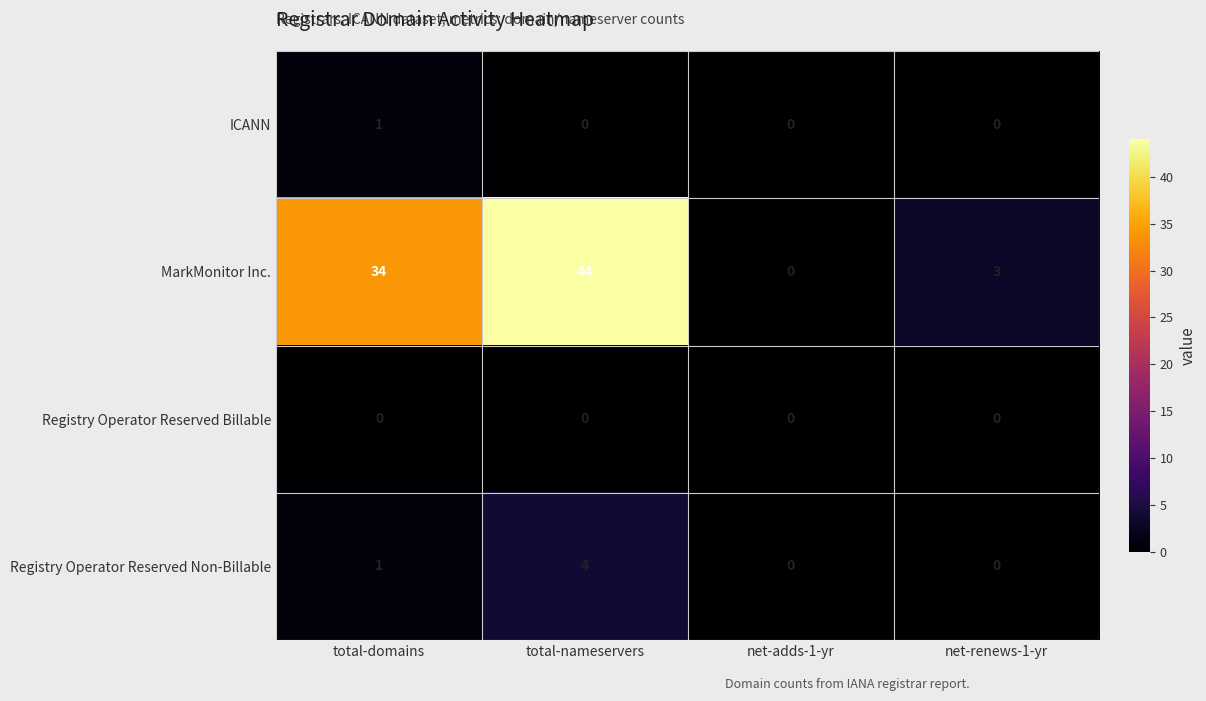

Reading left to right, extract all data points from this chart.

ICANN: total-domains=1	total-nameservers=0	net-adds-1-yr=0	net-renews-1-yr=0
MarkMonitor Inc.: total-domains=34	total-nameservers=44	net-adds-1-yr=0	net-renews-1-yr=3
Registry Operator Reserved Billable: total-domains=0	total-nameservers=0	net-adds-1-yr=0	net-renews-1-yr=0
Registry Operator Reserved Non-Billable: total-domains=1	total-nameservers=4	net-adds-1-yr=0	net-renews-1-yr=0